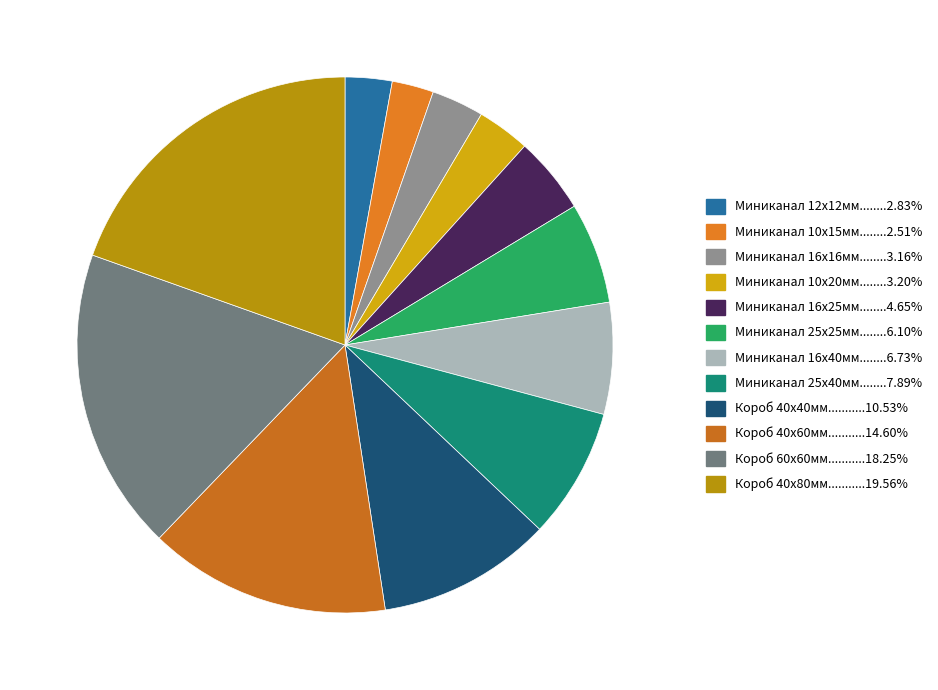

Which slice is the smallest?

Миниканал 10х15мм